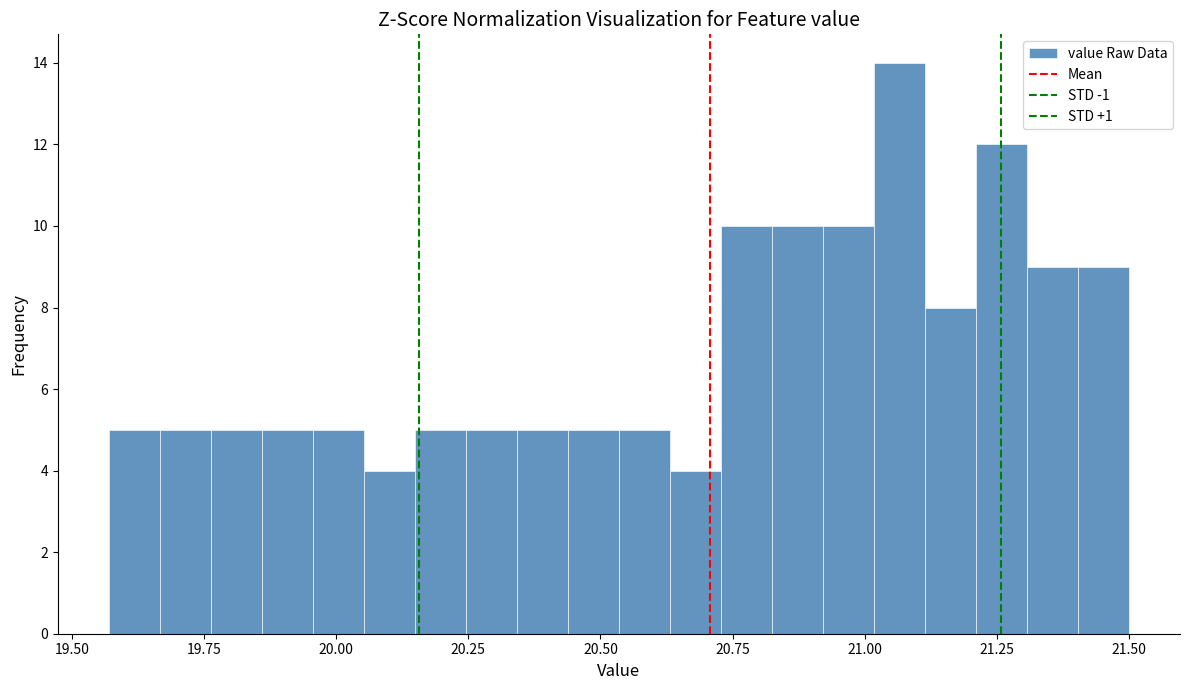

Read against the x-axis, roughly where is the centre of the tallest bar?

21.05